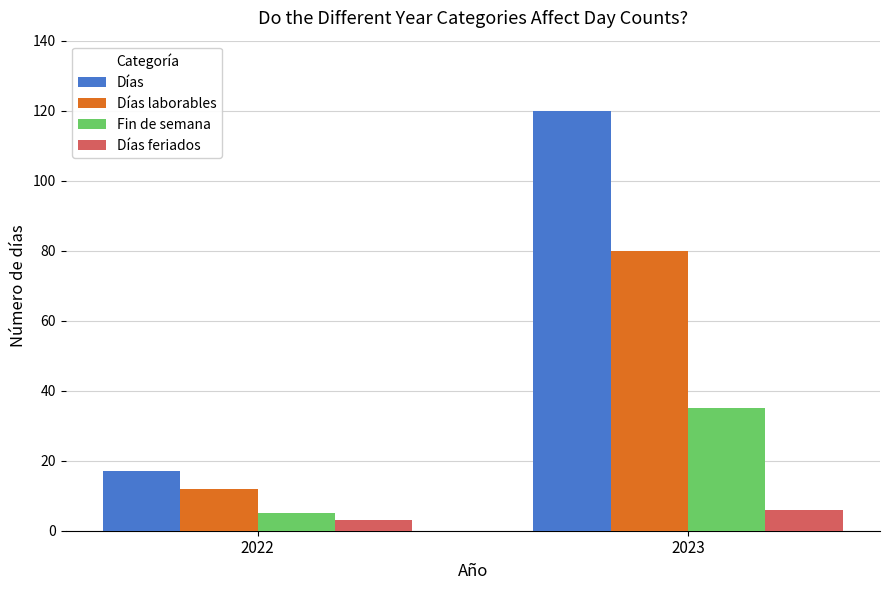

The value of Fin de semana at 2023 is 46. True or false?

False